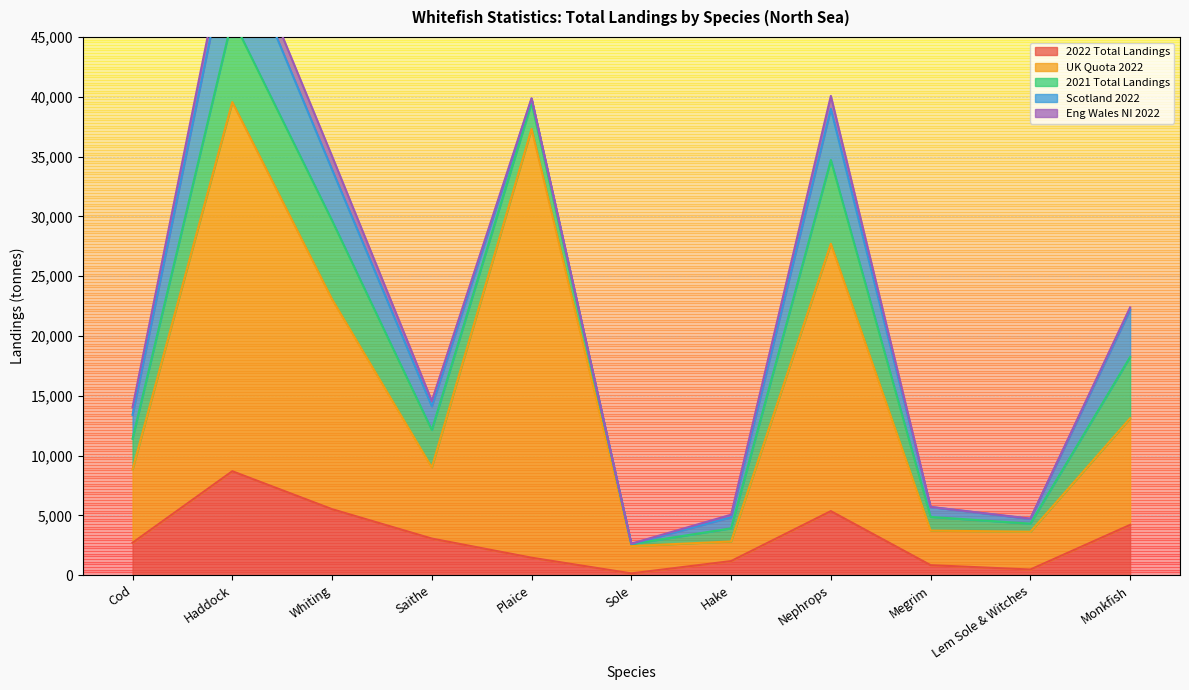

Is it true that 2022 Total Landings equals 5974.0 at Haddock?

False